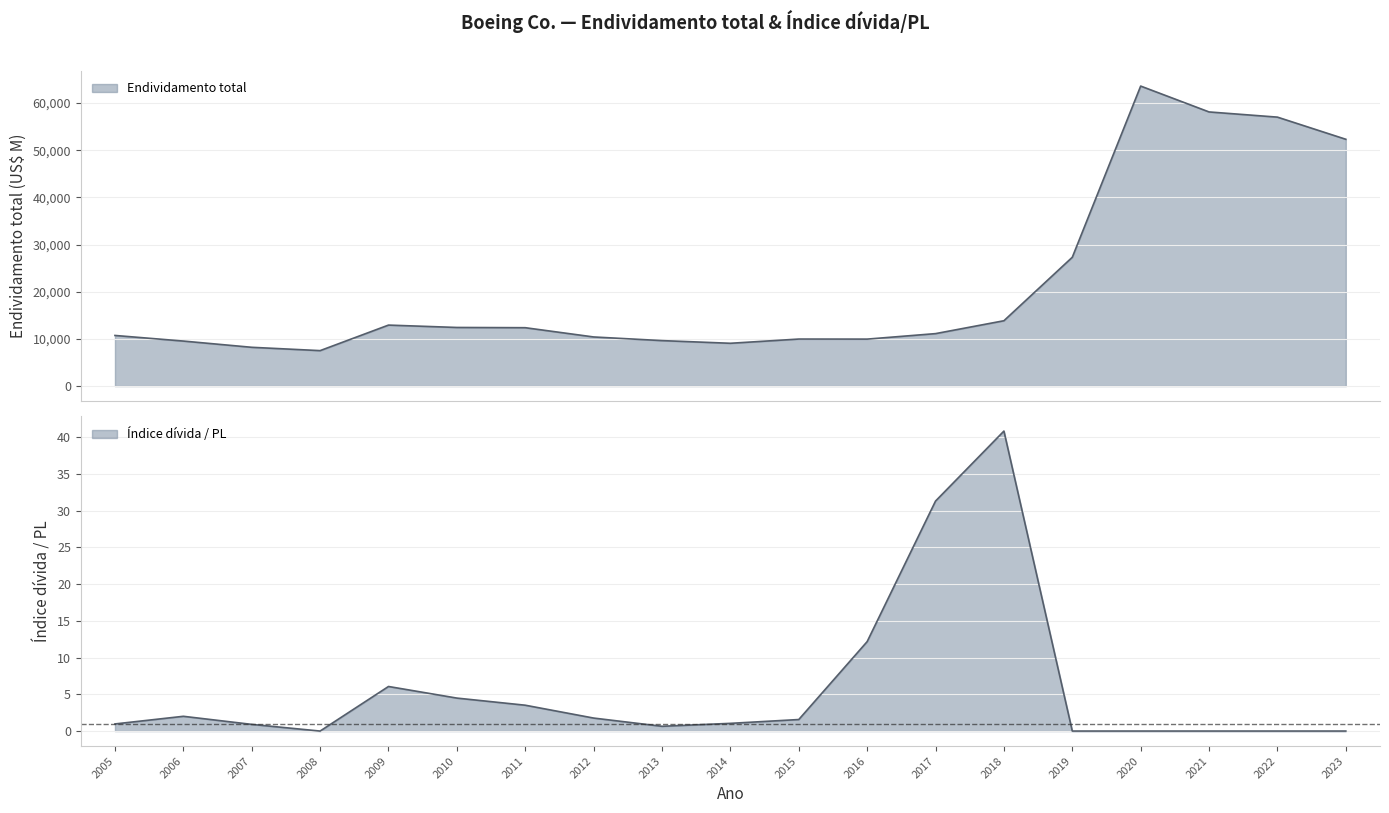

At which label does Índice de dívida sobre patrimônio líquido first exceed 1?

2006